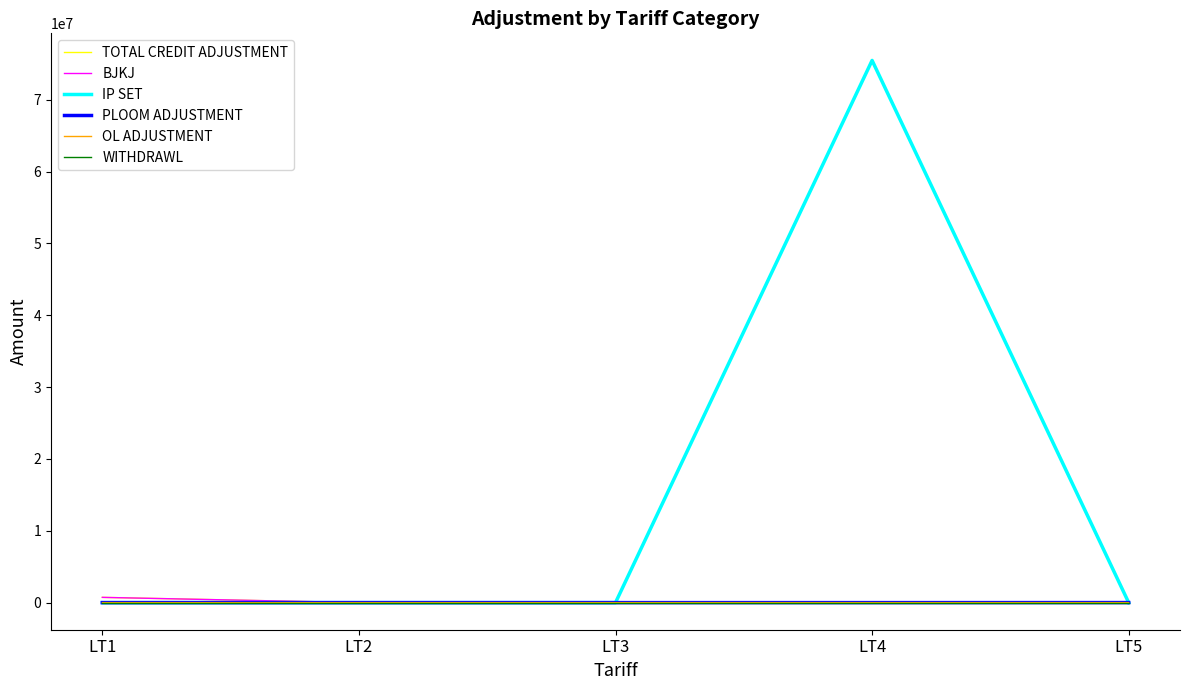

What is the difference between the PLOOM ADJUSTMENT values at LT5 and LT3?

4576.5